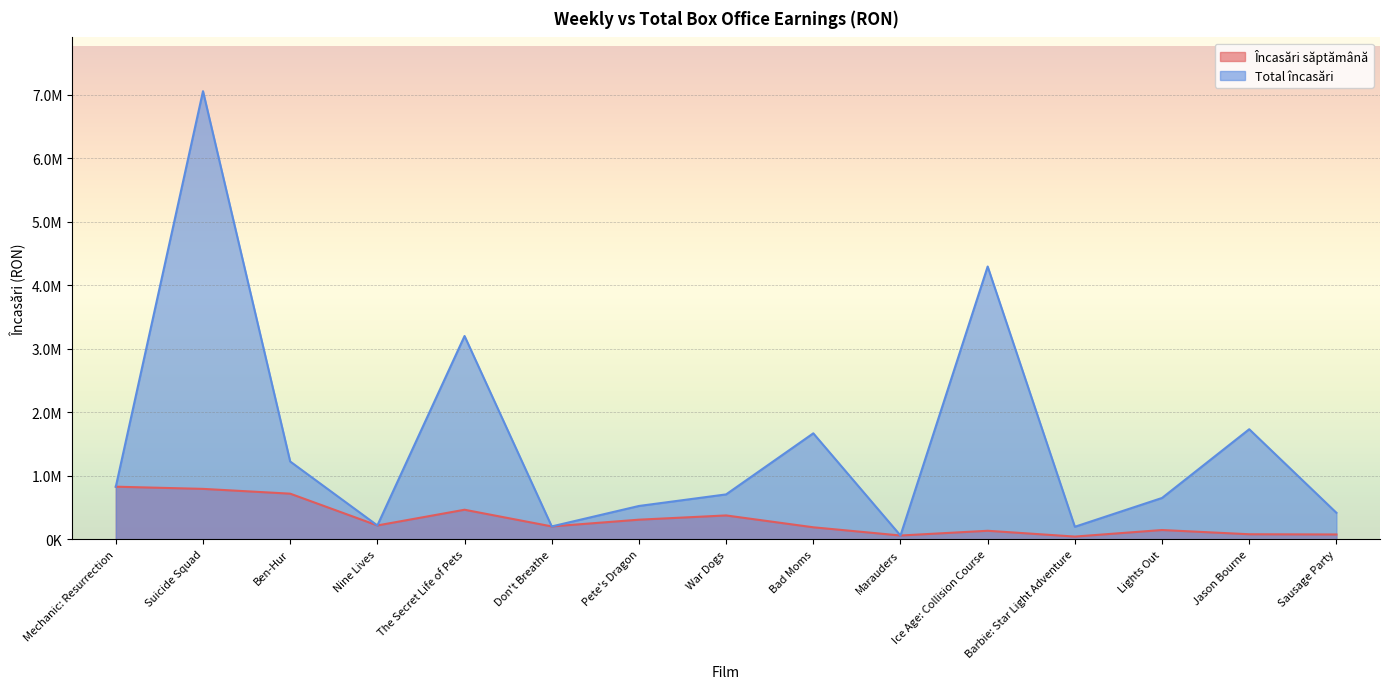

How many data points does each series have?

15